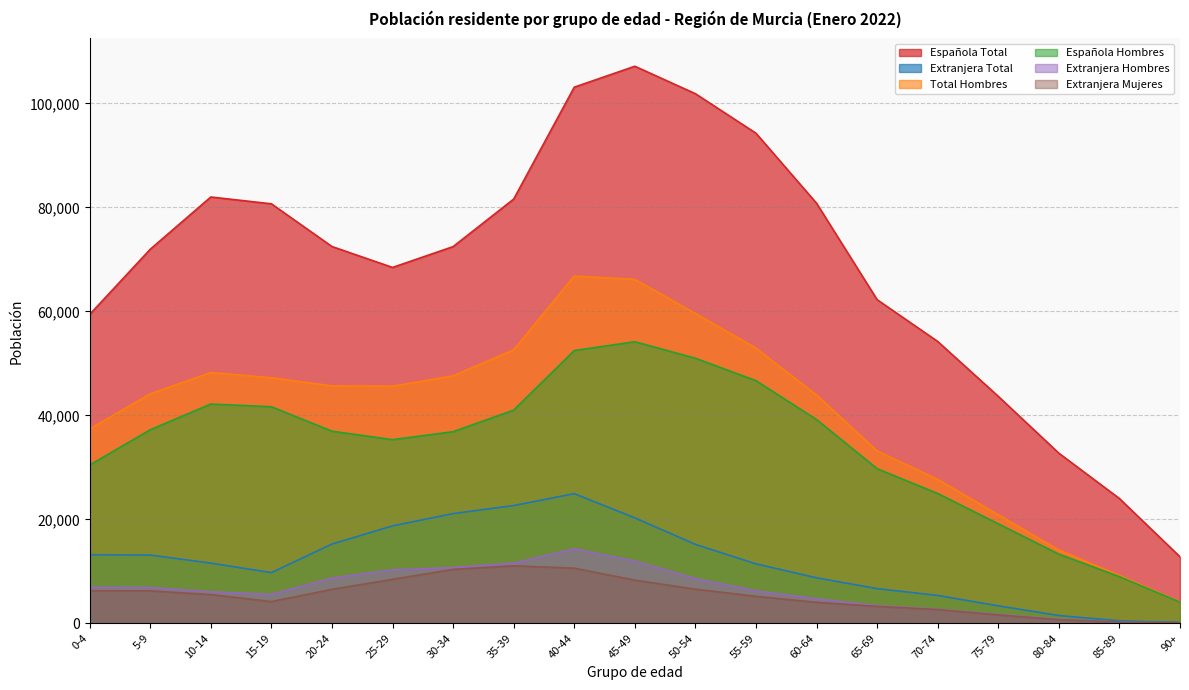

What is the difference between the Extranjera Hombres values at 80-84 and 10-14?

5265